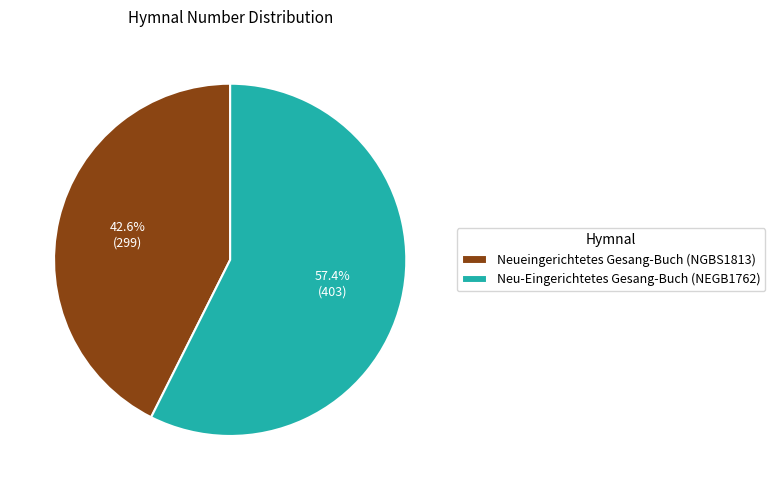

To the nearest percent, what is the average slice percentage?

50%